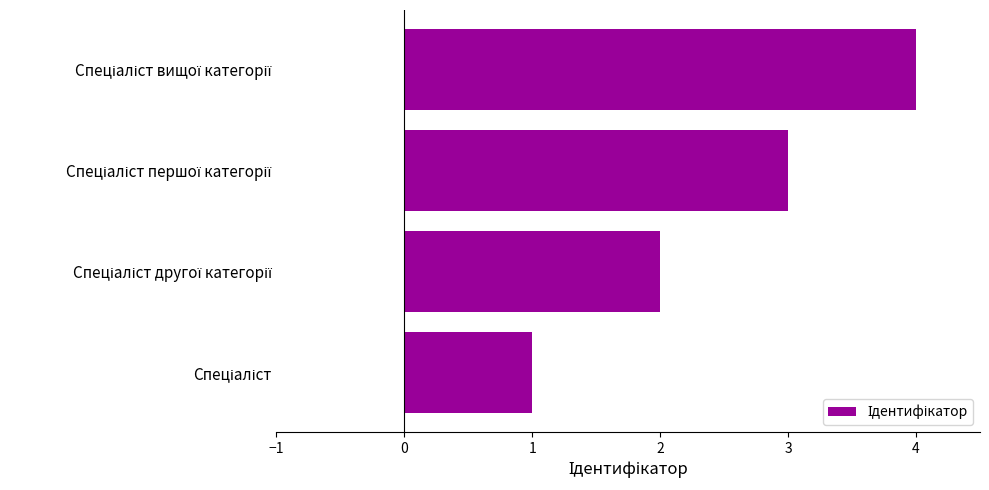

What is the smallest value displayed?

1